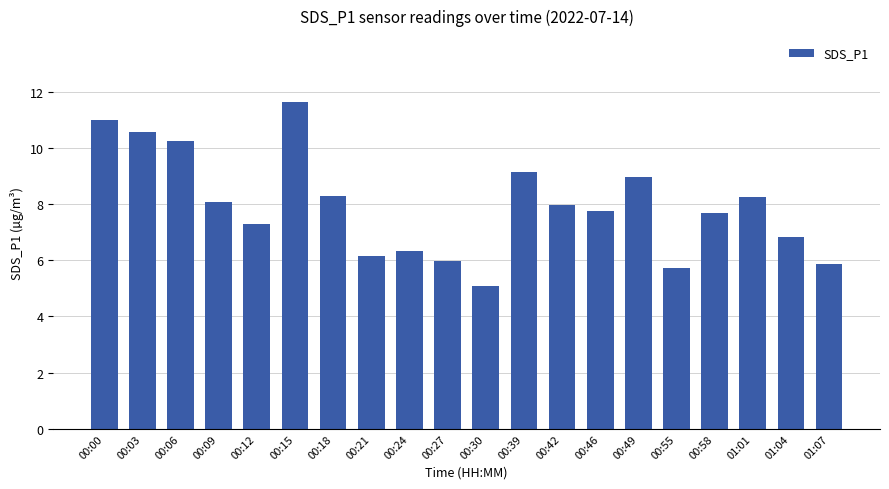

How many bars are there in total?

20